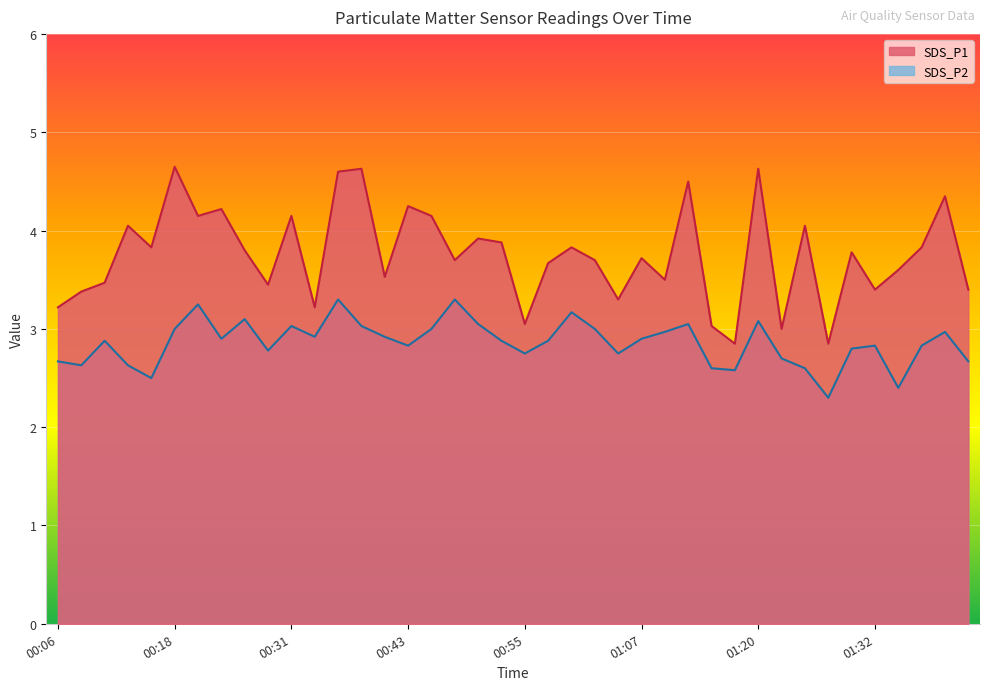

True or false: SDS_P1 and SDS_P2 intersect in this chart.

False